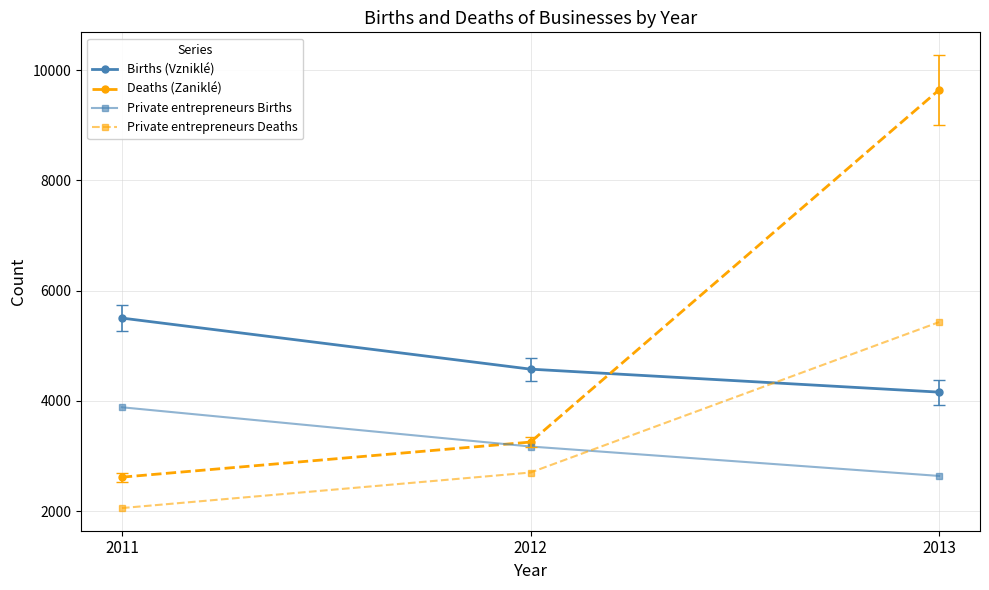

Reading right to left, transcribe all the data shown in this chart.

Births (Vzniklé): 4159	4576	5503
Deaths (Zaniklé): 9645	3253	2616
Private entrepreneurs Births: 2638	3172	3884
Private entrepreneurs Deaths: 5430	2700	2055